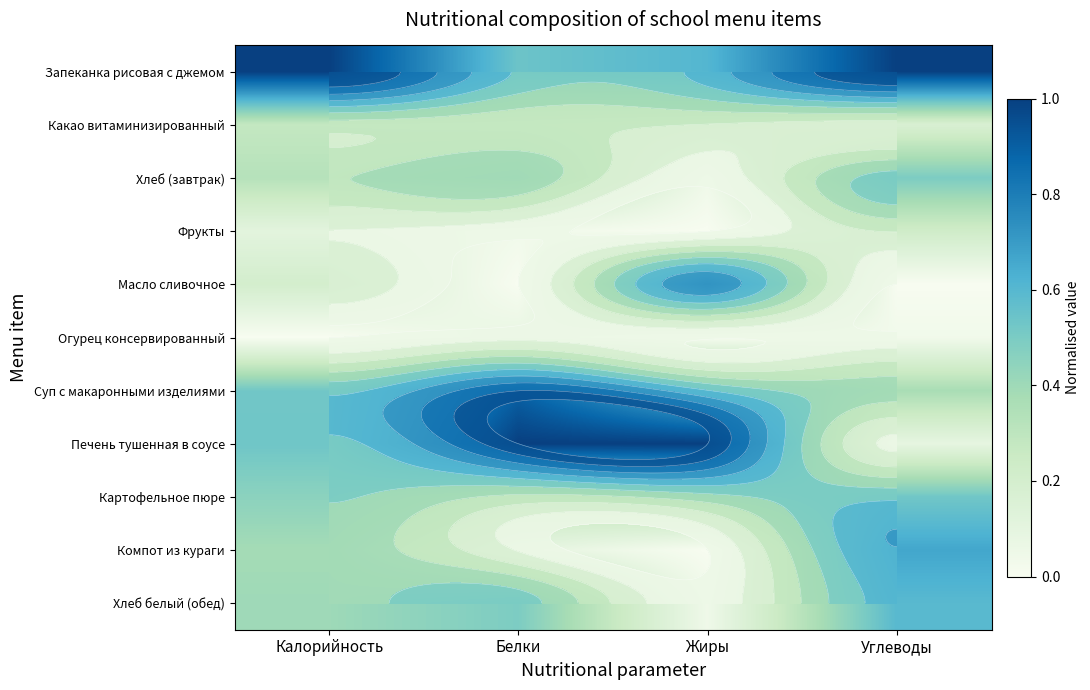

At which category is the sum across all series the highest?

Калорийность